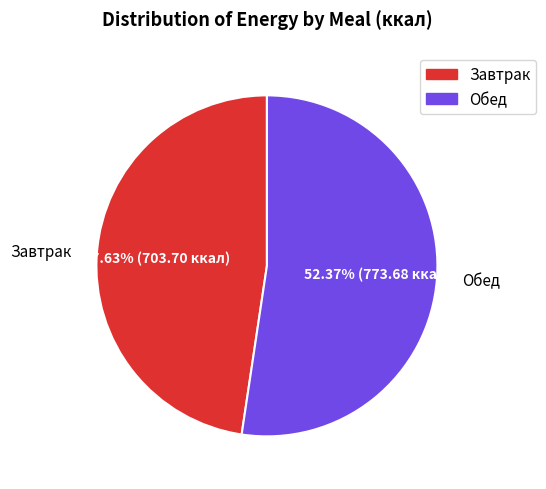

How many segments does this pie chart have?

2